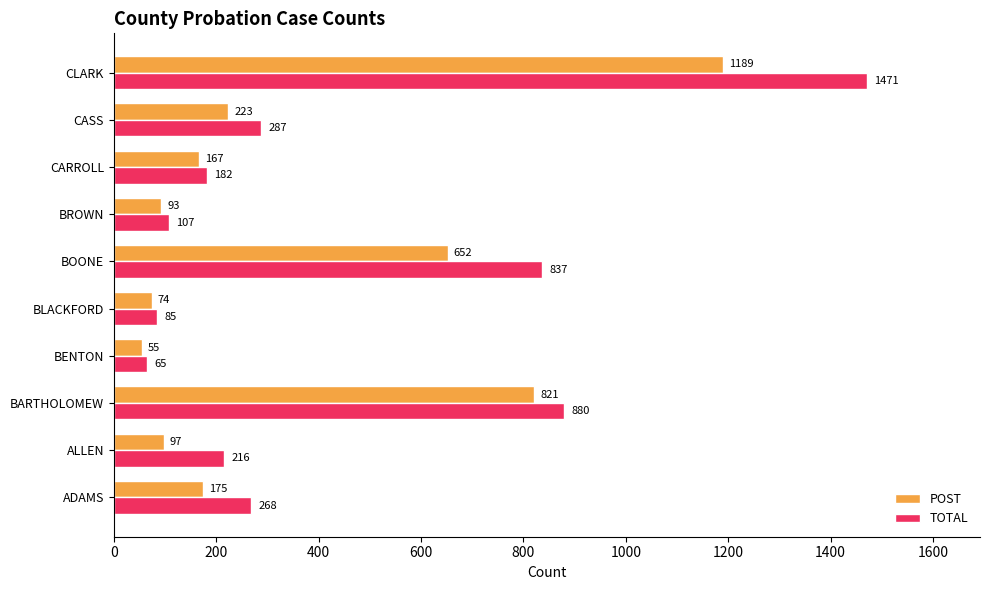

Which series has the largest total across all categories?

TOTAL